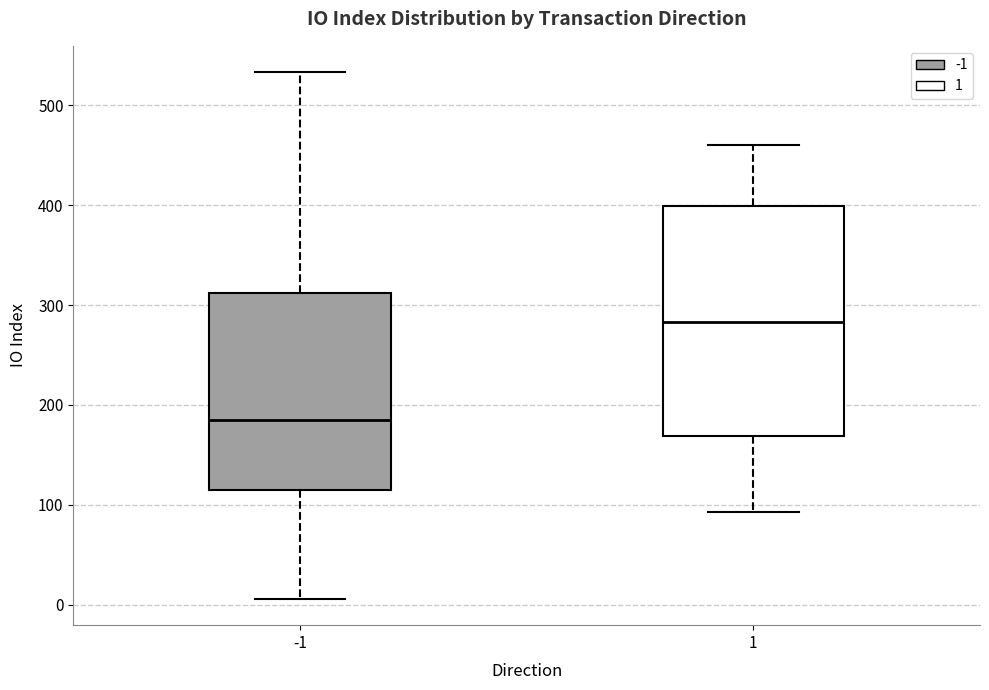

Comparing the boxes themselves (not the whiskers), which one is the tallest?

1